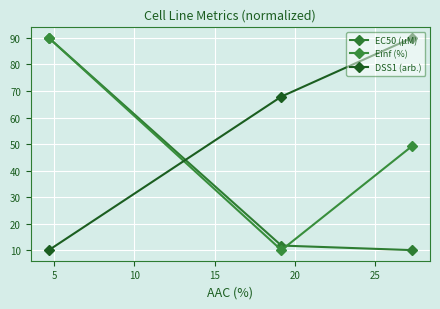

Count the number of data series in this chart.

3